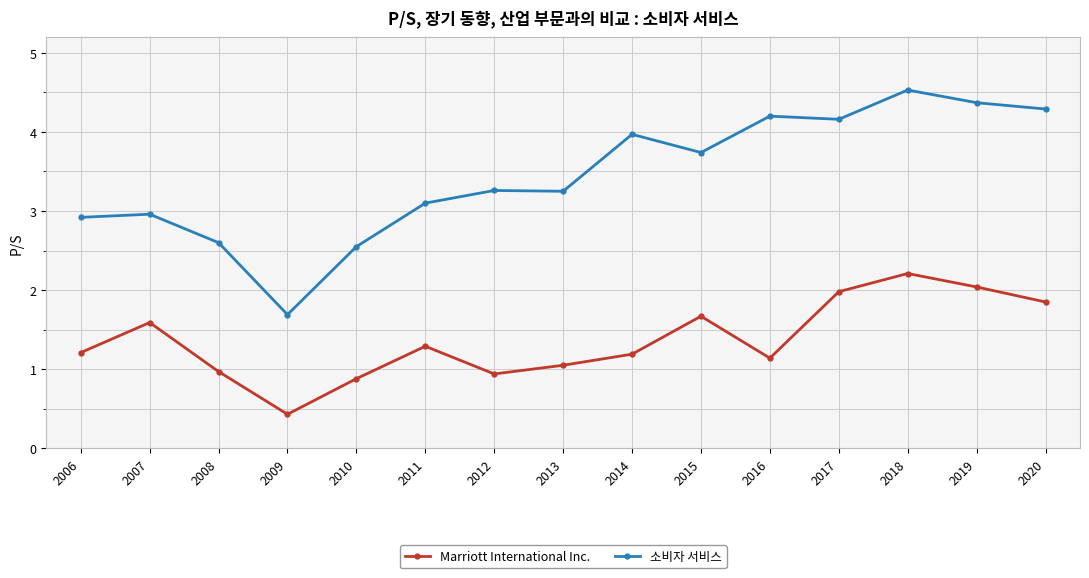

True or false: Marriott International Inc. and 소비자 서비스 intersect in this chart.

False